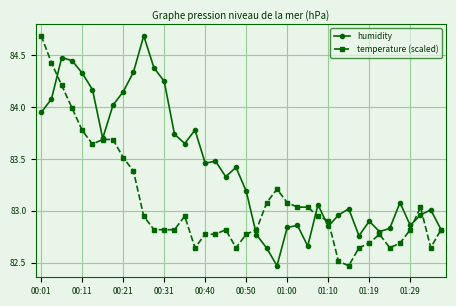

True or false: temperature (scaled) has more than 0 interior local peaks.

True